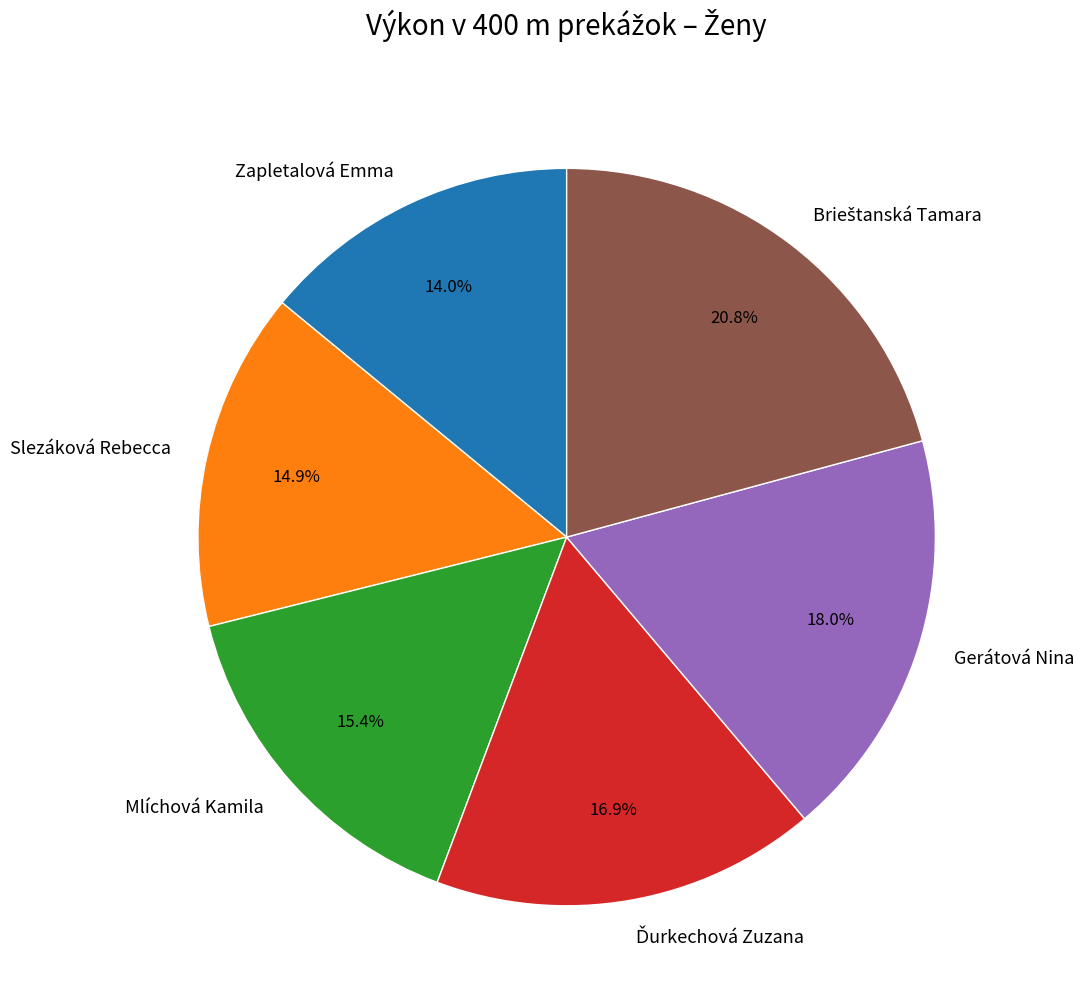

What is the smallest slice in the pie chart?

Zapletalová Emma